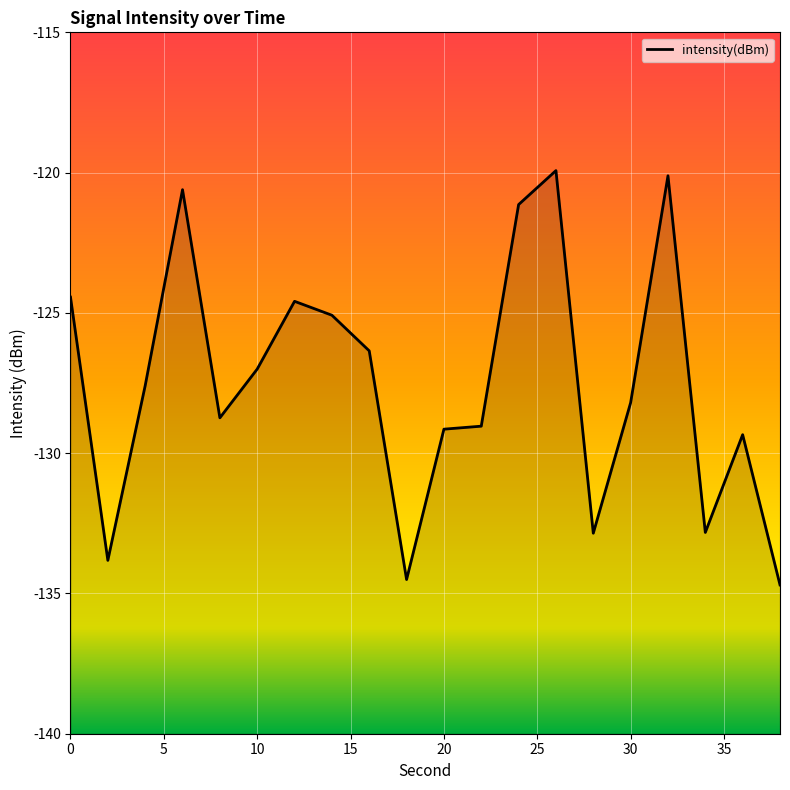

What is the sum of the values at 24 and 2?

-255.0